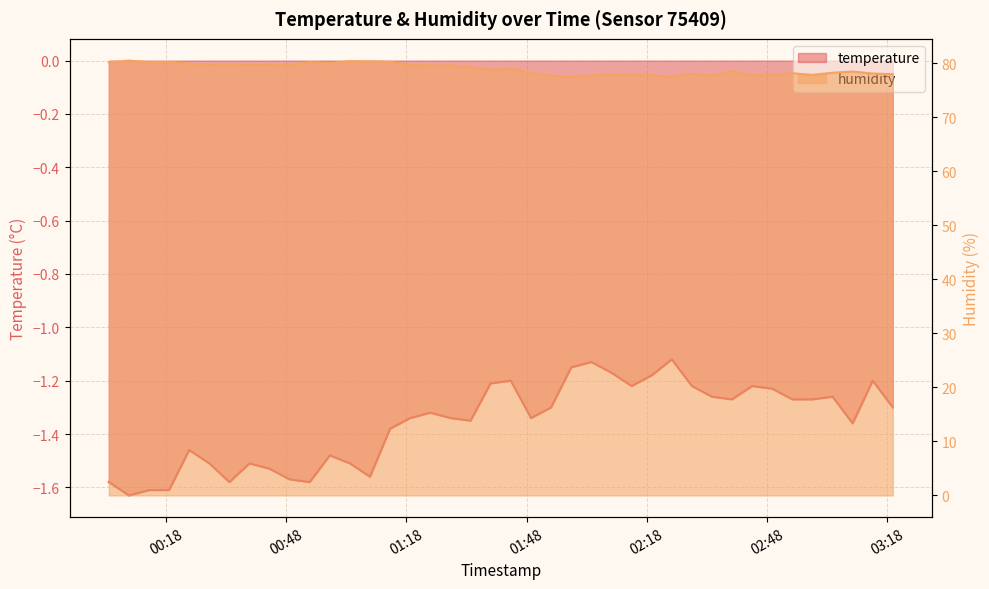

True or false: temperature and humidity cross at least once.

False